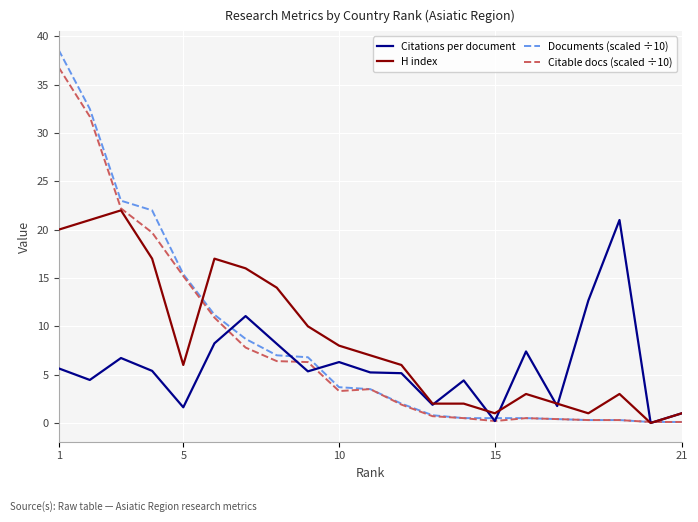

Which series has the largest range (max minus min)?

Documents (scaled ÷10)